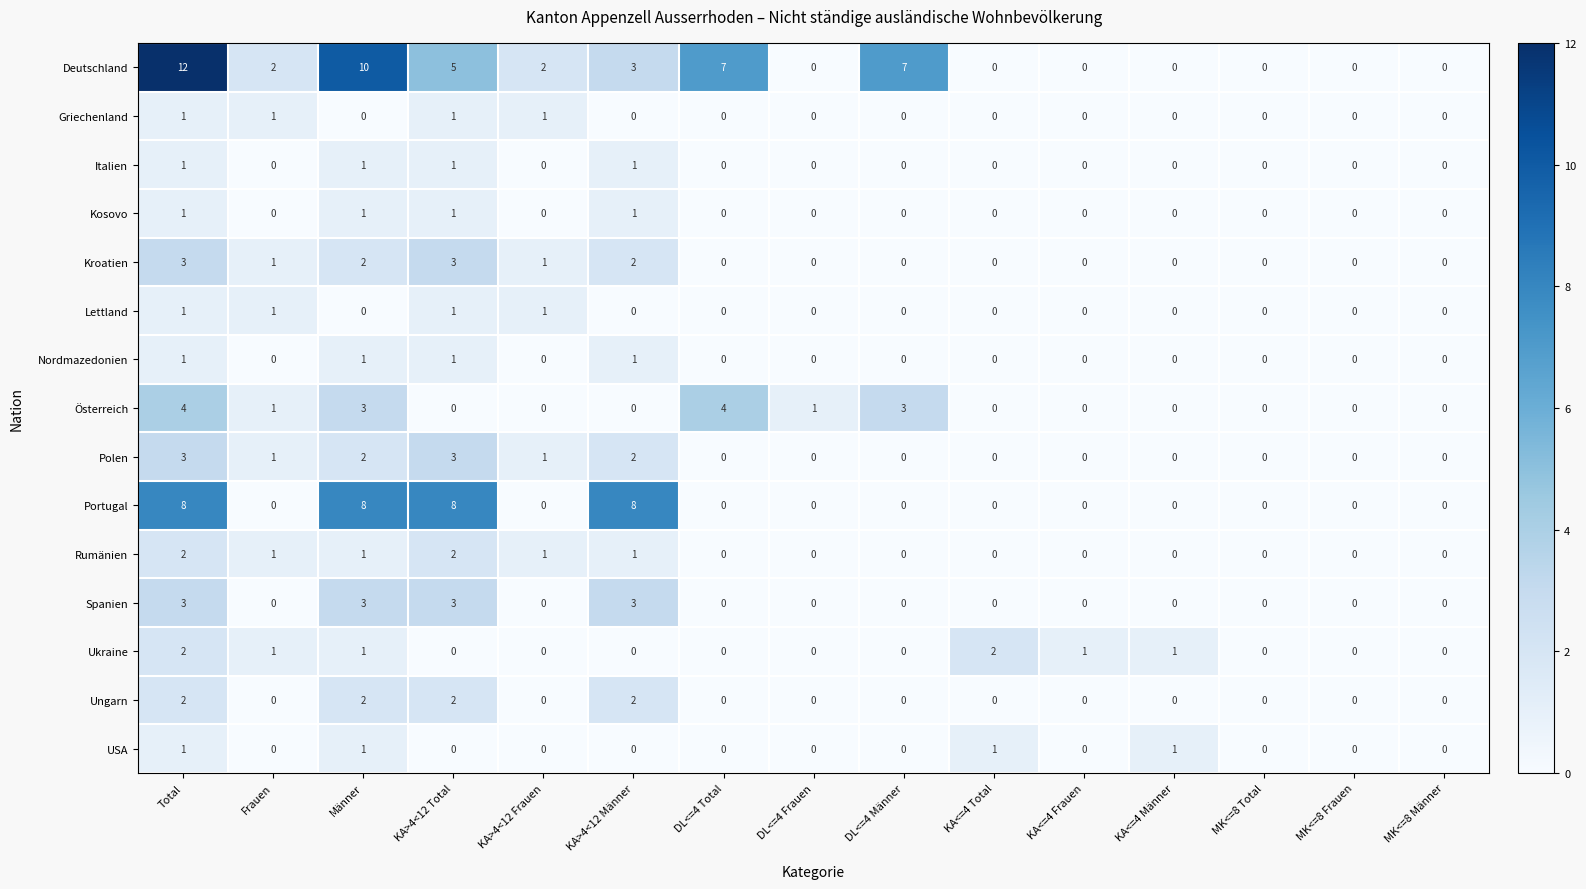

What is the difference between the Österreich values at MK<=8 Total and DL<=4 Total?

4